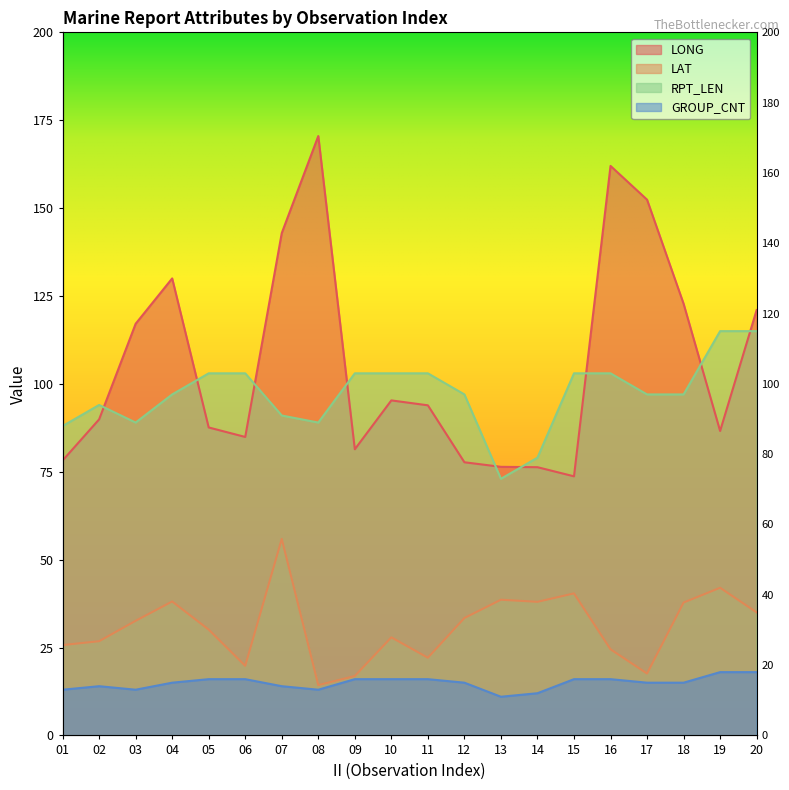

What is the difference between the maximum and minimum values in the RPT_LEN series?

42.0